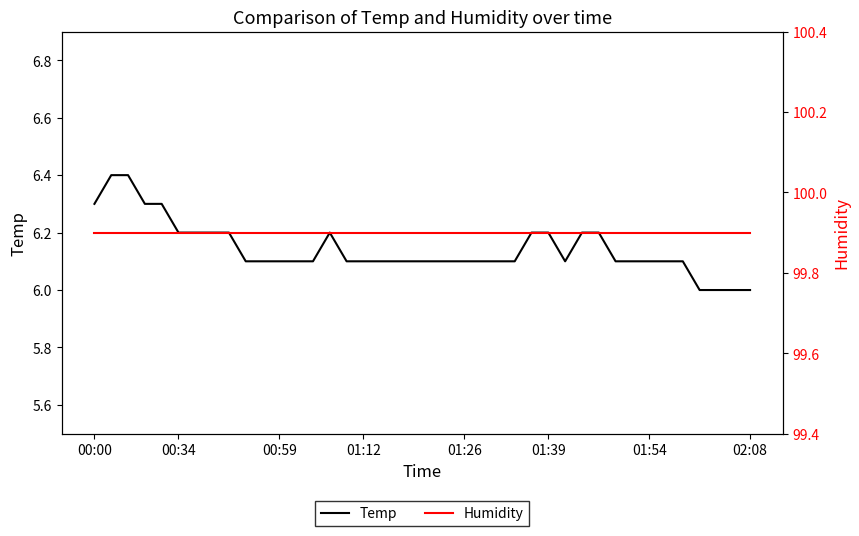

Which has a higher value, 00:00 or 34?

00:00